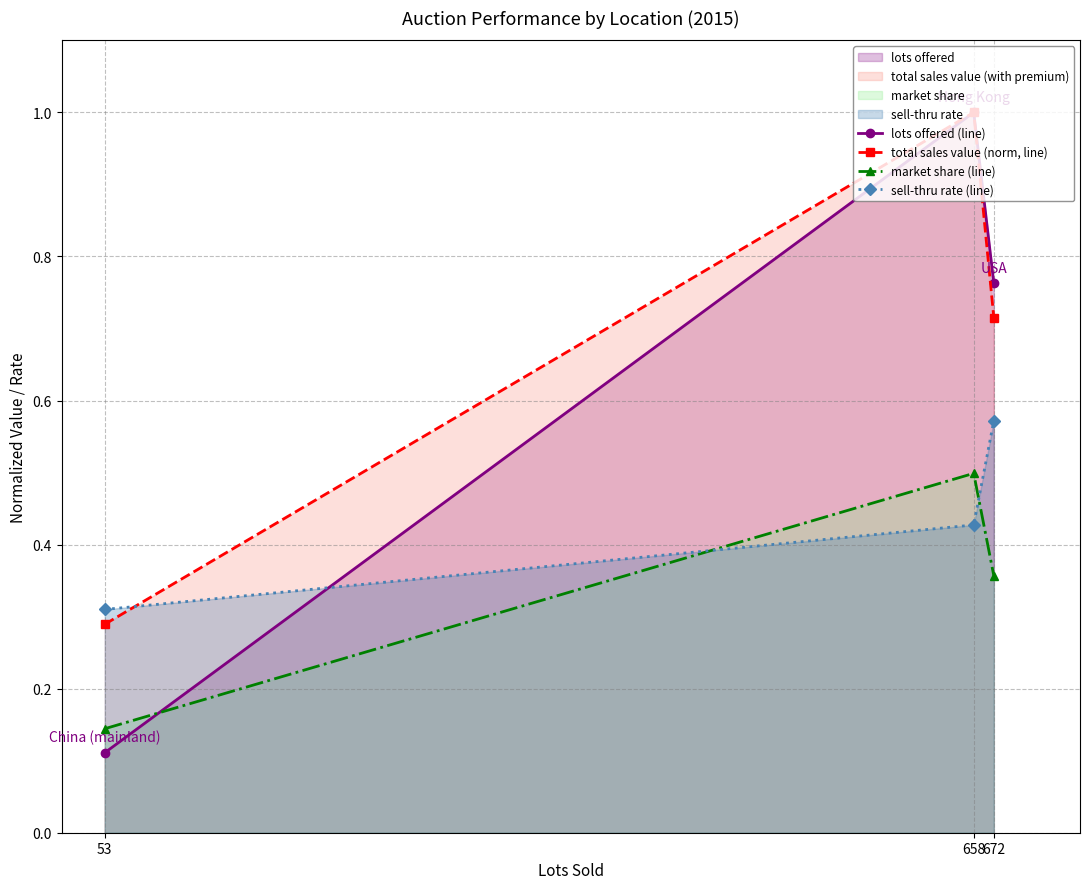

Does the chart display data point markers on the line(s)?

Yes